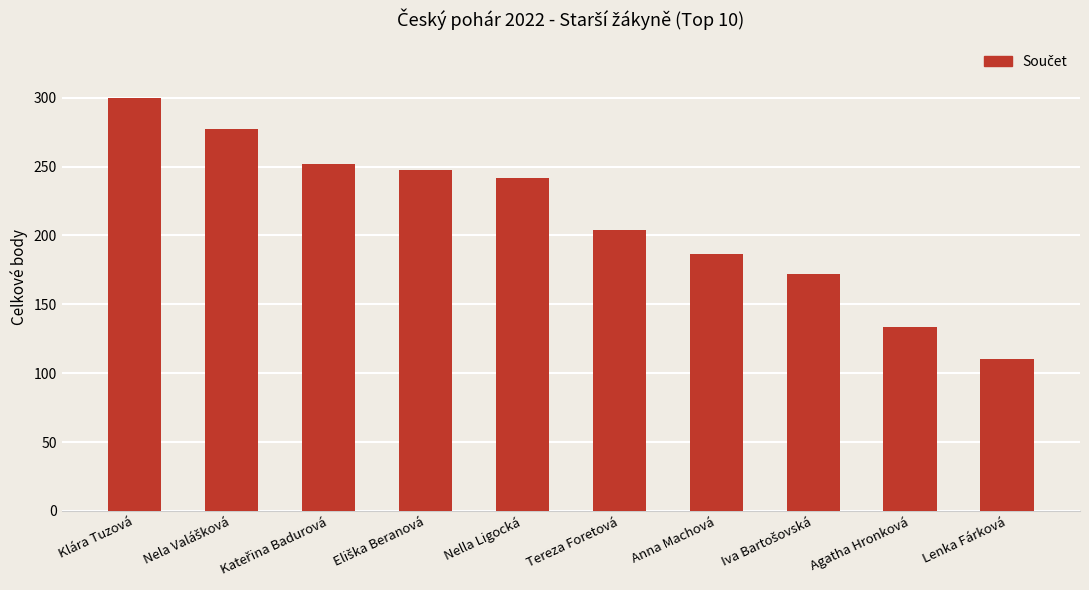

How many categories are shown in the chart?

10